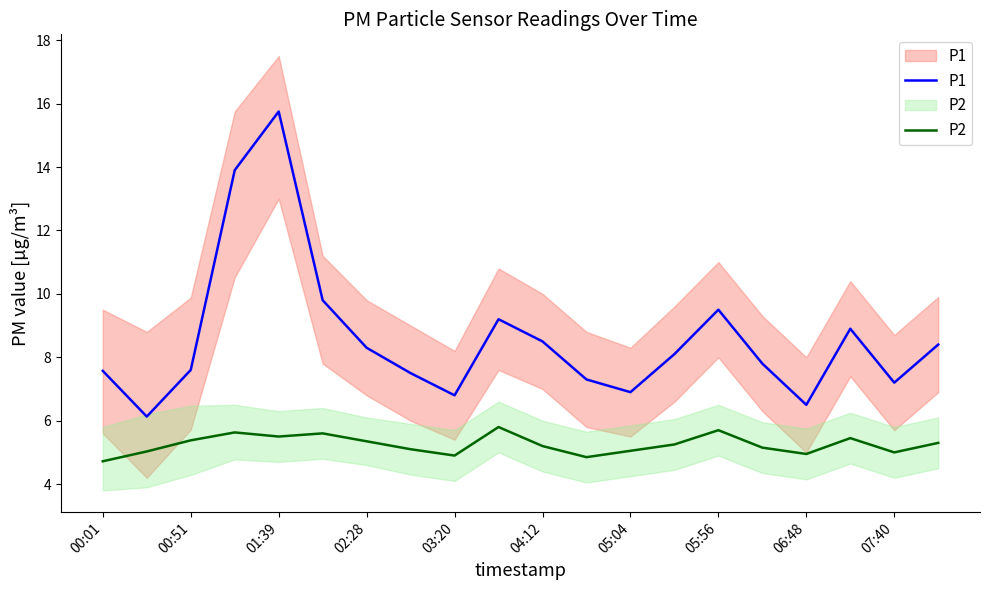

At which label does P2 first exceed 5?

00:51